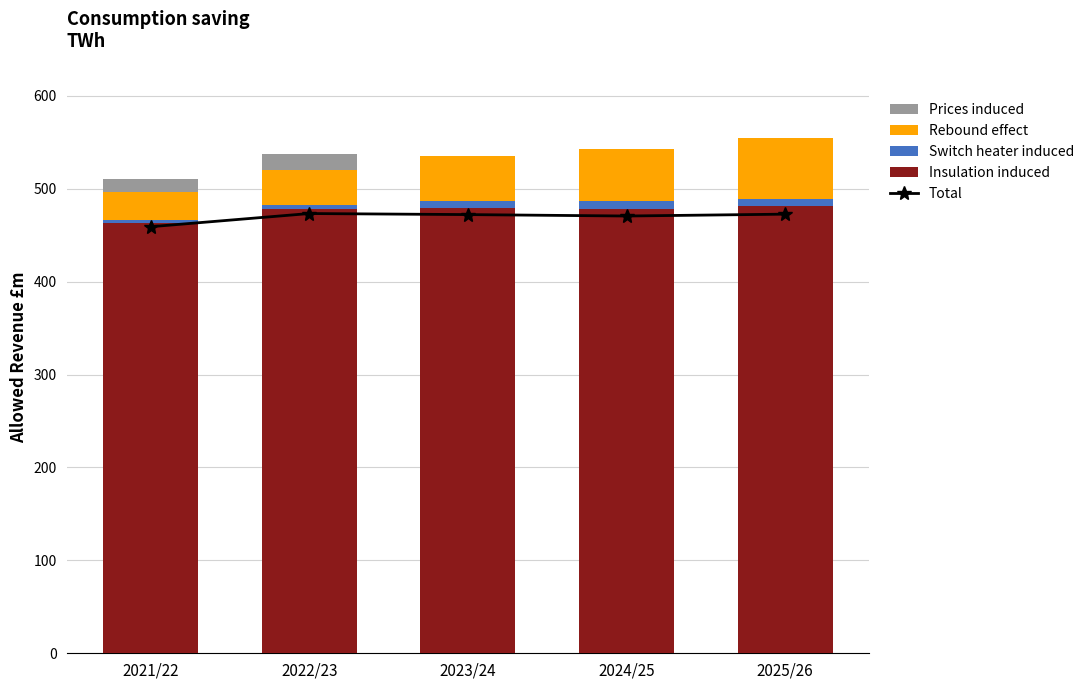

List the series in order of their peak value, highest first.

Insulation induced, Total, Rebound effect, Prices induced, Switch heater induced